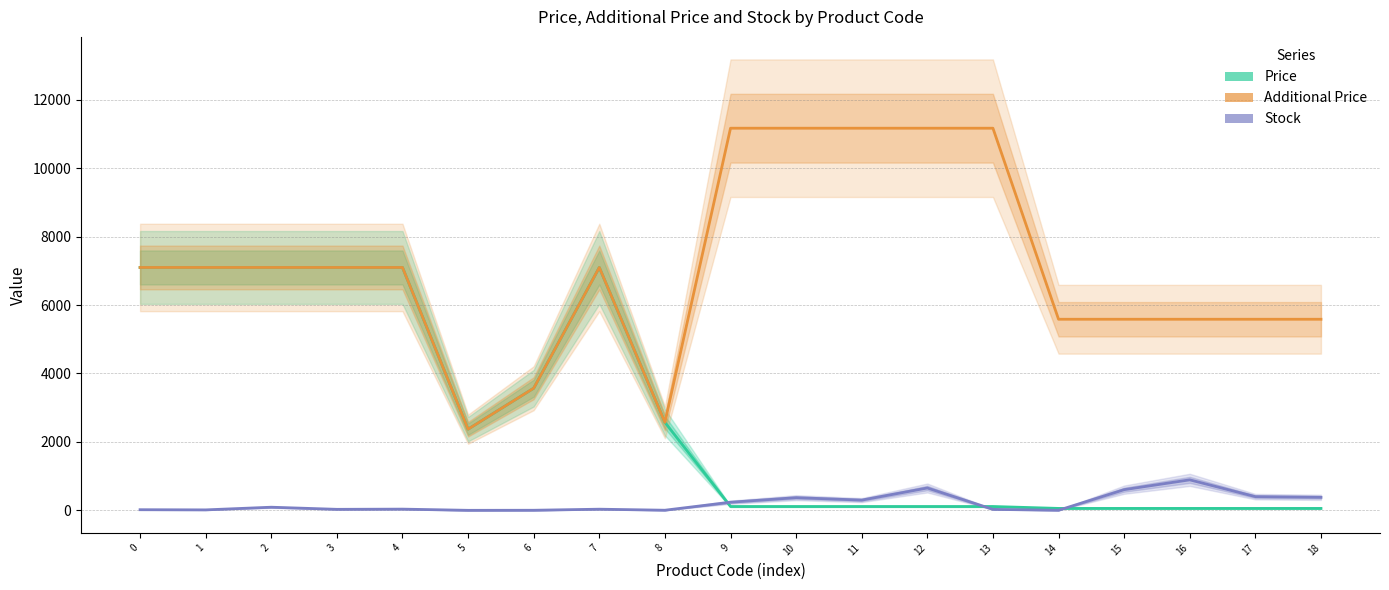

True or false: Price has more than 2 points higher than both neighbors.

False